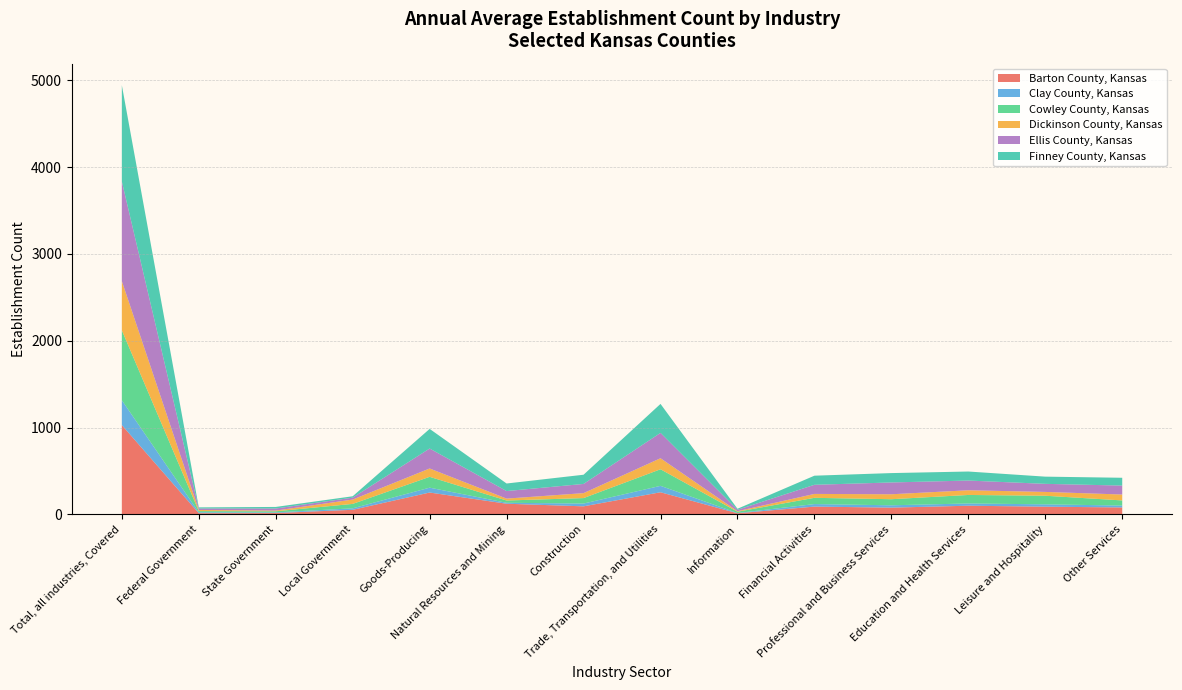

Reading left to right, extract all data points from this chart.

Barton County, Kansas: Total, all industries, Covered=1028	Federal Government=13	State Government=15	Local Government=52	Goods-Producing=251	Natural Resources and Mining=122	Construction=92	Trade, Transportation, and Utilities=254	Information=12	Financial Activities=89	Professional and Business Services=77	Education and Health Services=99	Leisure and Hospitality=88	Other Services=79
Clay County, Kansas: Total, all industries, Covered=286	Federal Government=10	State Government=7	Local Government=17	Goods-Producing=56	Natural Resources and Mining=11	Construction=32	Trade, Transportation, and Utilities=74	Information=3	Financial Activities=29	Professional and Business Services=27	Education and Health Services=26	Leisure and Hospitality=27	Other Services=22
Cowley County, Kansas: Total, all industries, Covered=806	Federal Government=14	State Government=13	Local Government=51	Goods-Producing=125	Natural Resources and Mining=26	Construction=63	Trade, Transportation, and Utilities=191	Information=15	Financial Activities=72	Professional and Business Services=70	Education and Health Services=98	Leisure and Hospitality=99	Other Services=59
Dickinson County, Kansas: Total, all industries, Covered=567	Federal Government=13	State Government=8	Local Government=50	Goods-Producing=96	Natural Resources and Mining=22	Construction=57	Trade, Transportation, and Utilities=127	Information=6	Financial Activities=45	Professional and Business Services=57	Education and Health Services=54	Leisure and Hospitality=44	Other Services=68
Ellis County, Kansas: Total, all industries, Covered=1148	Federal Government=17	State Government=24	Local Government=22	Goods-Producing=230	Natural Resources and Mining=87	Construction=106	Trade, Transportation, and Utilities=292	Information=16	Financial Activities=105	Professional and Business Services=136	Education and Health Services=112	Leisure and Hospitality=93	Other Services=103
Finney County, Kansas: Total, all industries, Covered=1109	Federal Government=13	State Government=18	Local Government=16	Goods-Producing=226	Natural Resources and Mining=87	Construction=106	Trade, Transportation, and Utilities=334	Information=12	Financial Activities=105	Professional and Business Services=108	Education and Health Services=104	Leisure and Hospitality=83	Other Services=90